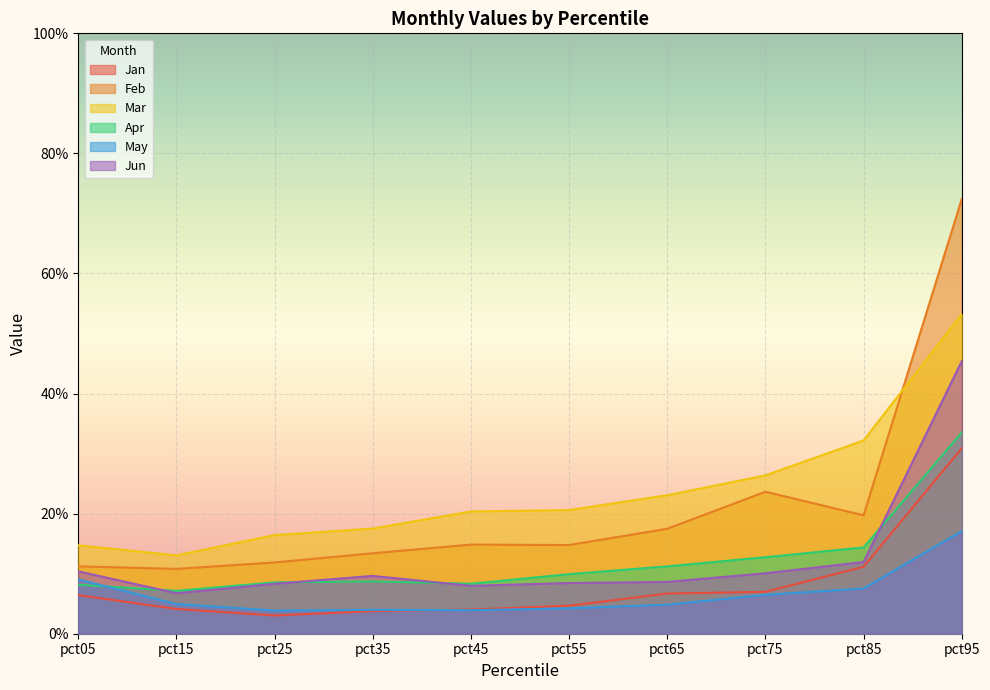

Reading left to right, list all the values displayed in this chart.

Jan: 0.1	0.0	0.0	0.0	0.0	0.0	0.1	0.1	0.1	0.3
Feb: 0.1	0.1	0.1	0.1	0.1	0.1	0.2	0.2	0.2	0.7
Mar: 0.1	0.1	0.2	0.2	0.2	0.2	0.2	0.3	0.3	0.5
Apr: 0.1	0.1	0.1	0.1	0.1	0.1	0.1	0.1	0.1	0.3
May: 0.1	0.0	0.0	0.0	0.0	0.0	0.0	0.1	0.1	0.2
Jun: 0.1	0.1	0.1	0.1	0.1	0.1	0.1	0.1	0.1	0.5